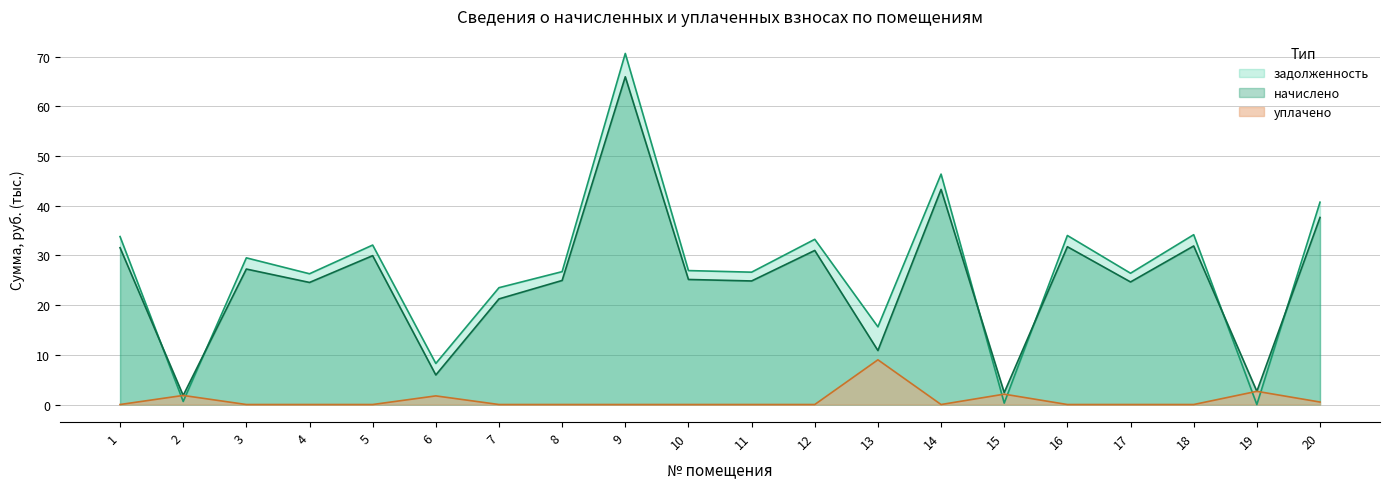

Where do начислено and уплачено first cross each other?

1 and 2